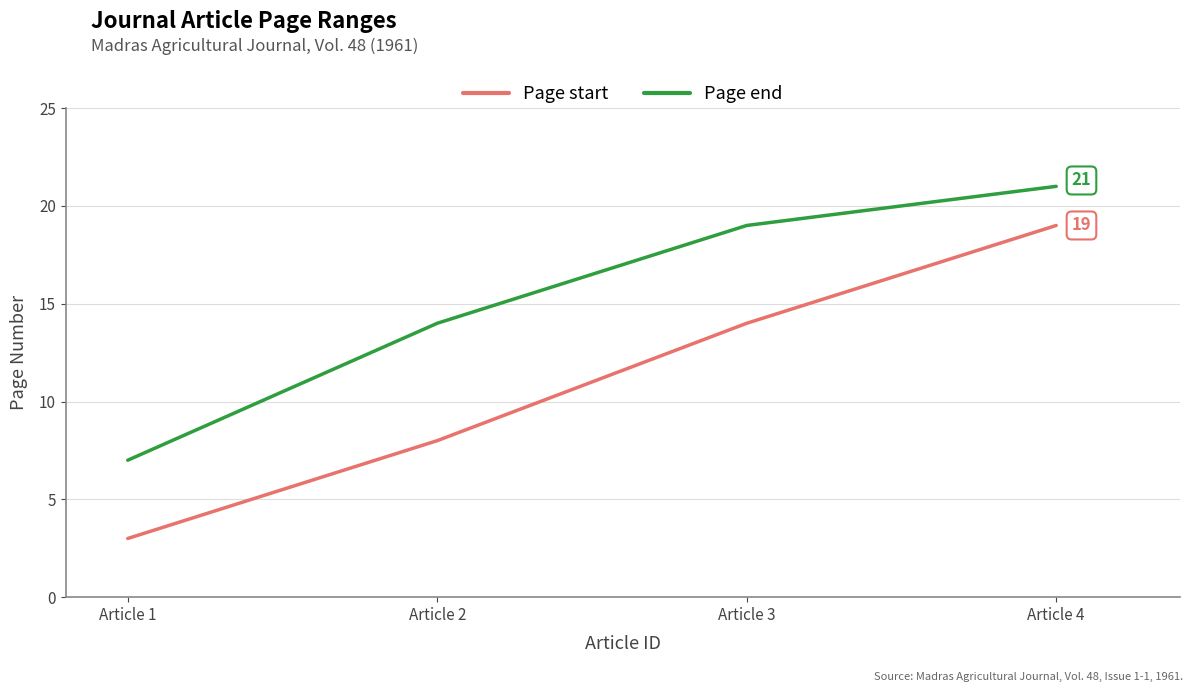

What is the sum of all Page start values?

44